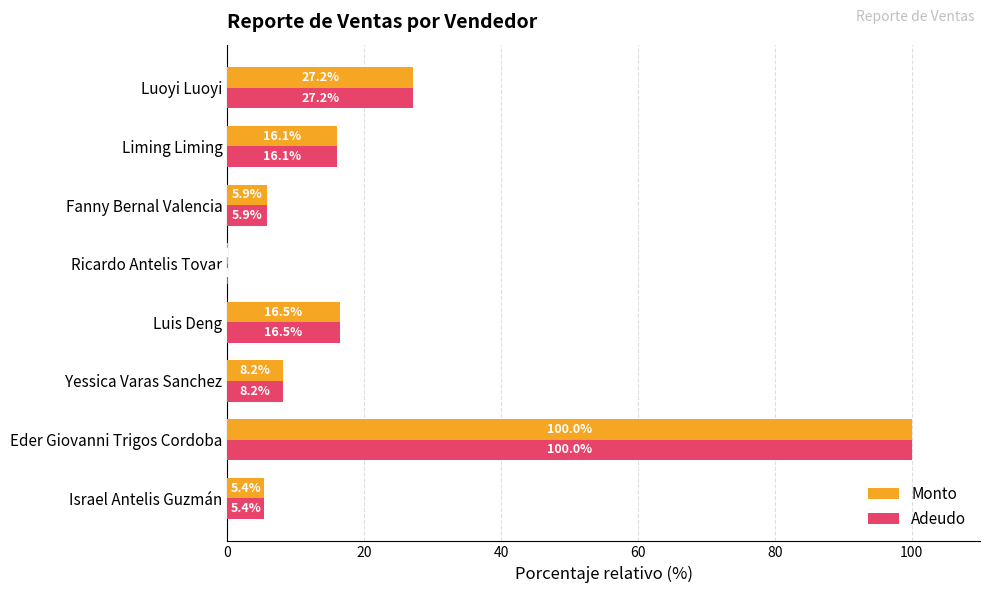

What is the sum of all Monto values?

179.3